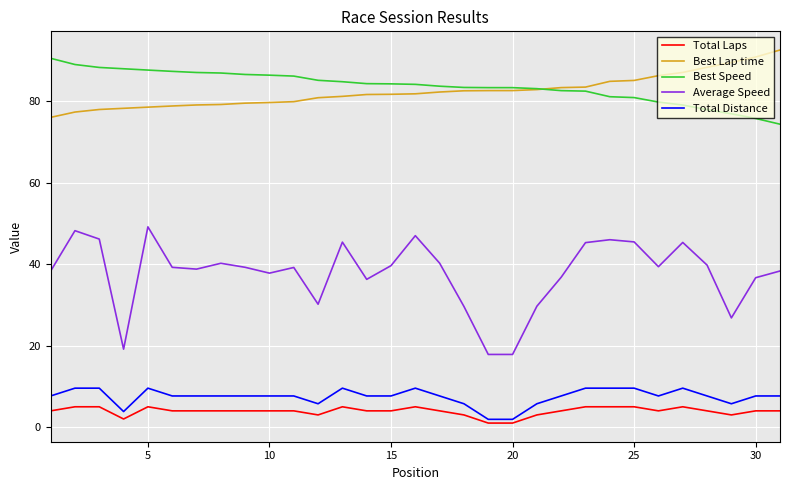

How many lines are shown in the chart?

5